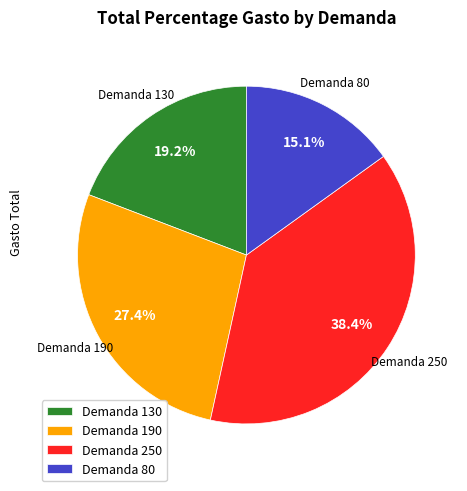

To the nearest percent, what is the difference between the largest and smallest slice percentages?

23%